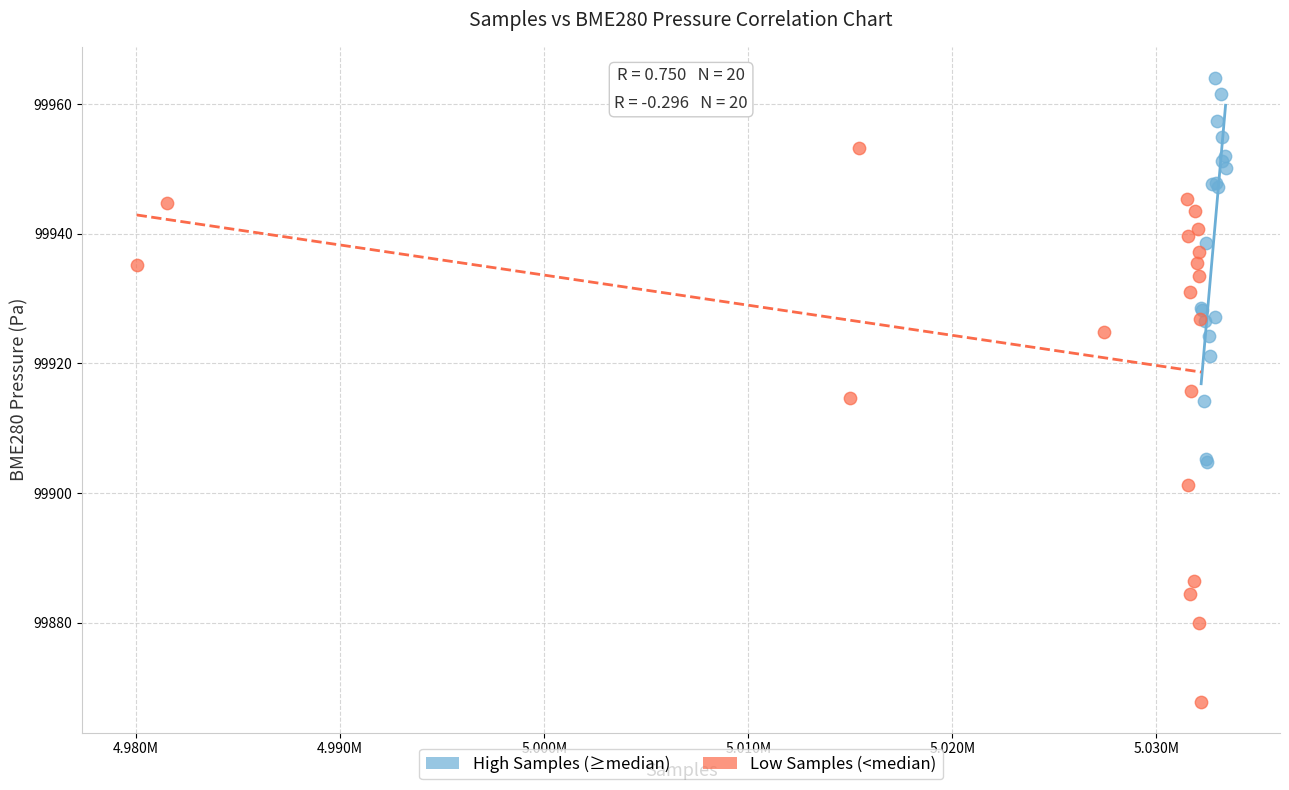

Which series has the largest Y range (max minus min)?

Low Samples (<median)